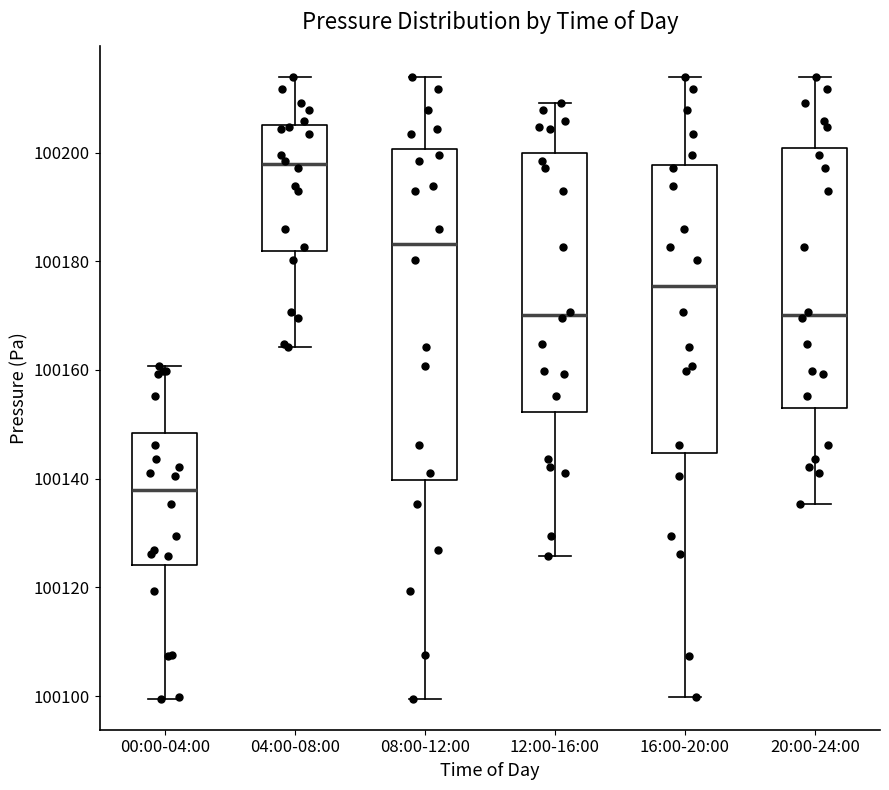

Which box's median line is the lowest?

00:00-04:00